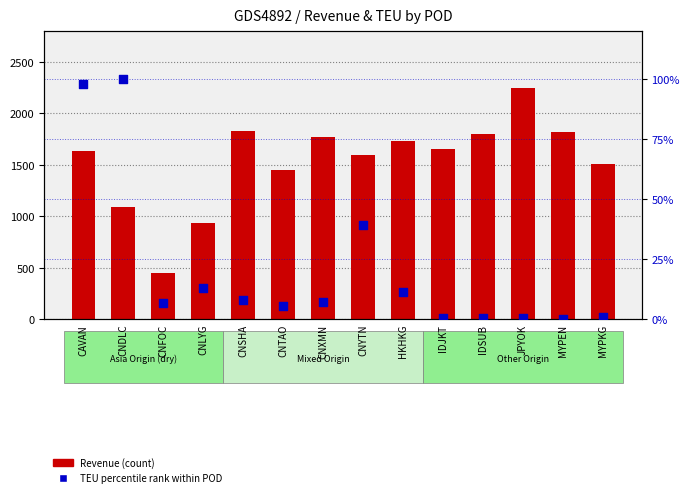

Which series contains the highest Y value?

Revenue (count)